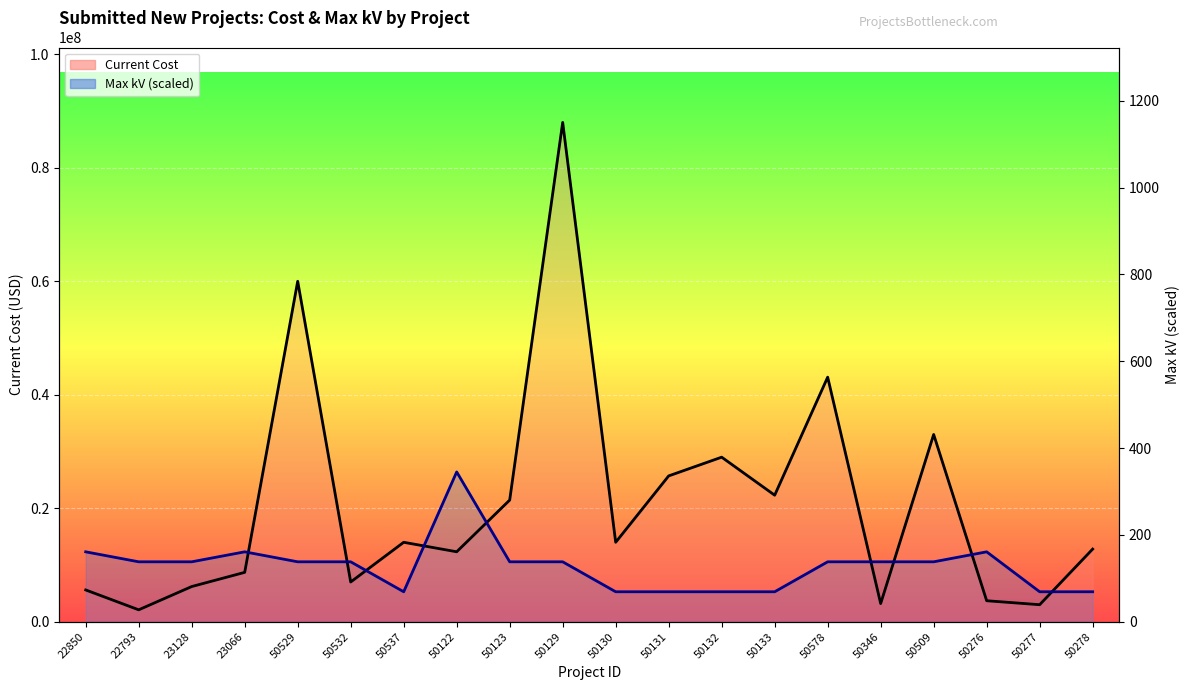

Between which two adjacent categories do Current Cost and Max kV (scaled) first intersect?

23066 and 50529